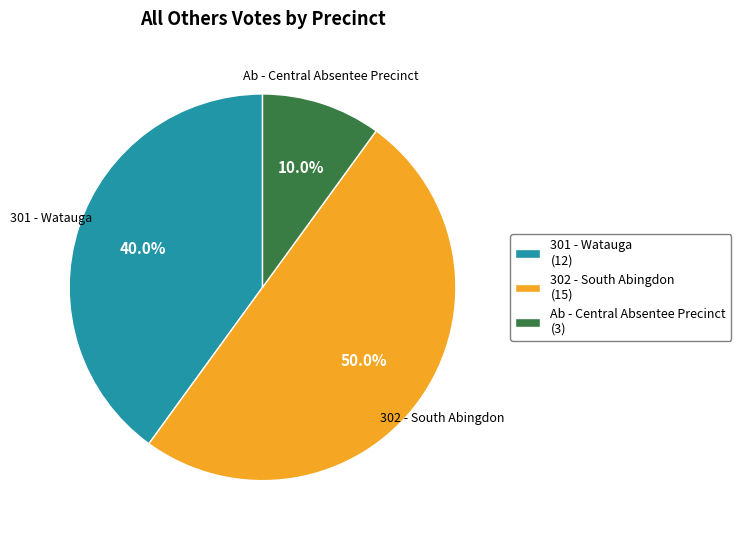

Rank the categories by value from highest to lowest.

302 - South Abingdon (15), 301 - Watauga (12), Ab - Central Absentee Precinct (3)